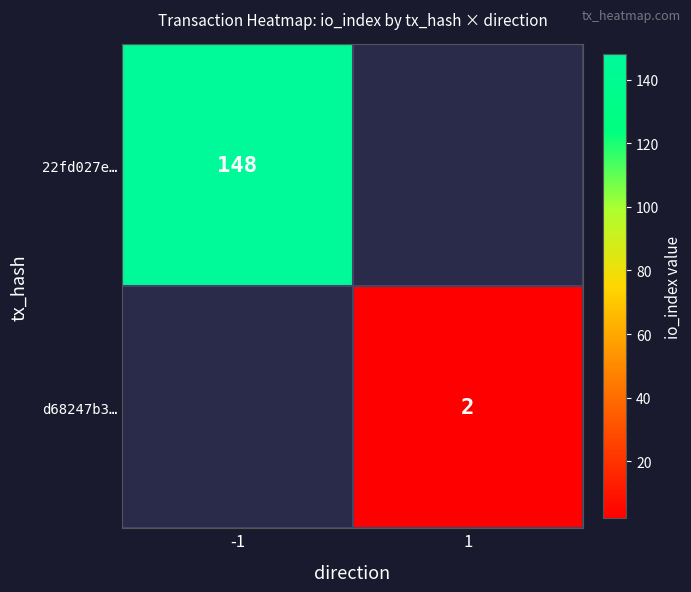

At which category does the chart reach its peak across all series?

-1